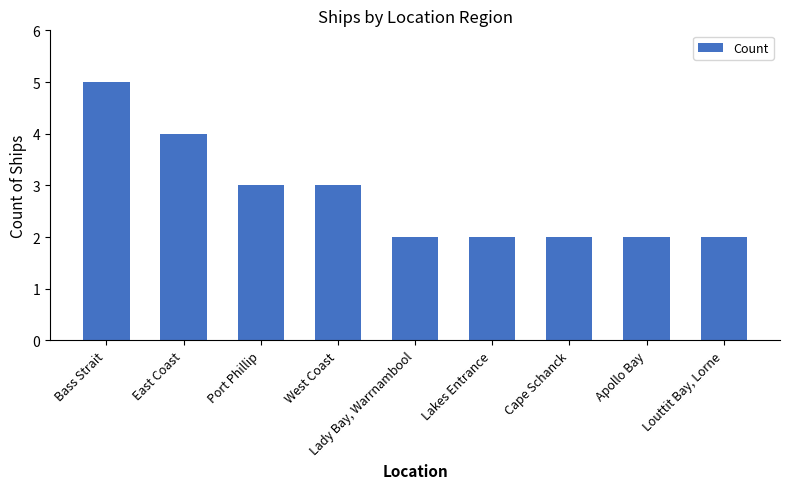

What is the difference between the maximum and minimum values?

3